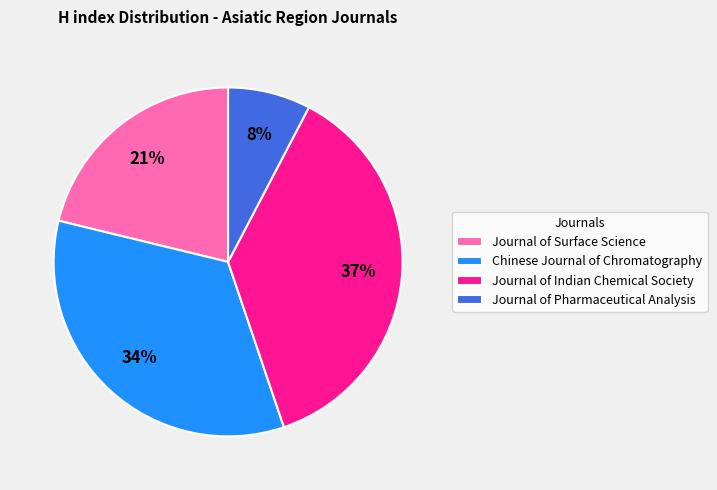

What is the smallest slice in the pie chart?

Journal of Pharmaceutical Analysis